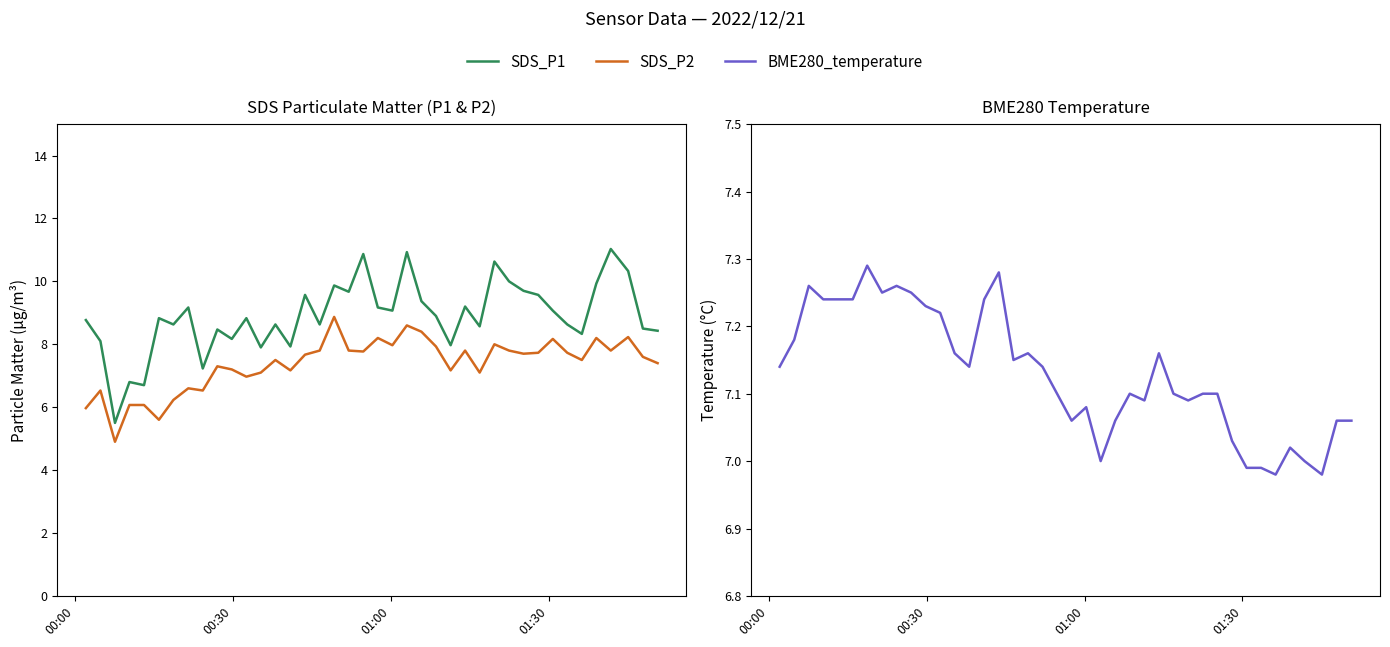

How many interior local valleys does the BME280_temperature series have?

9